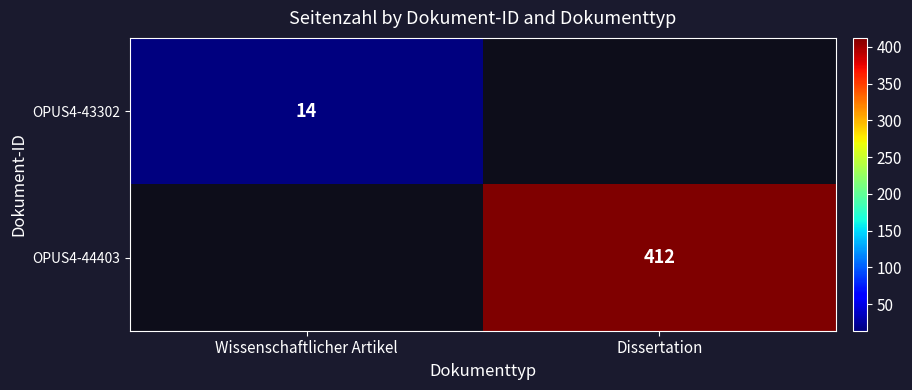

Is it true that OPUS4-44403 equals 412 at Dissertation?

True